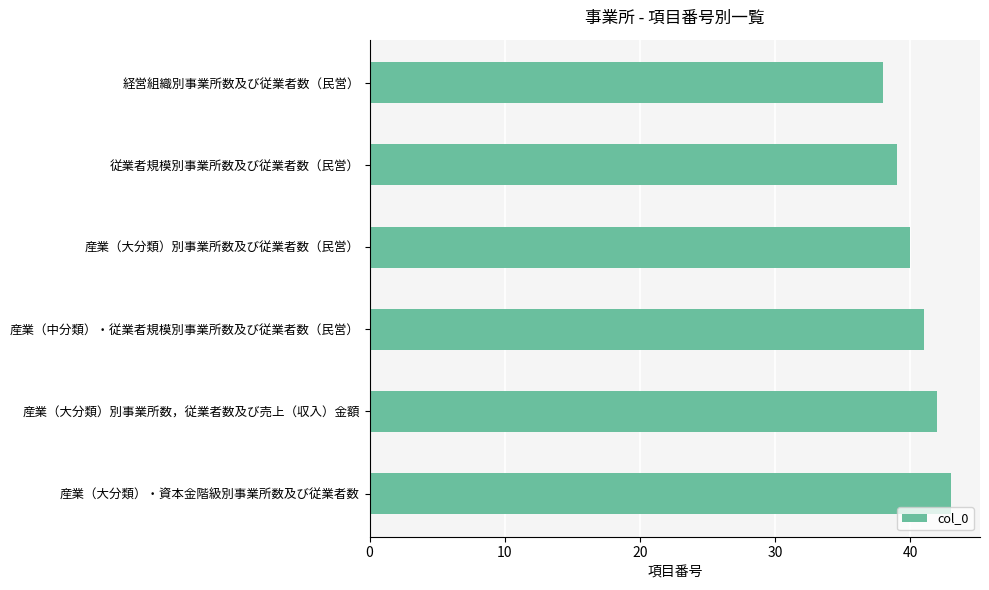

Approximately how many times larger is the value at 産業（大分類）別事業所数，従業者数及び売上（収入）金額 compared to 経営組織別事業所数及び従業者数（民営）?

1.1